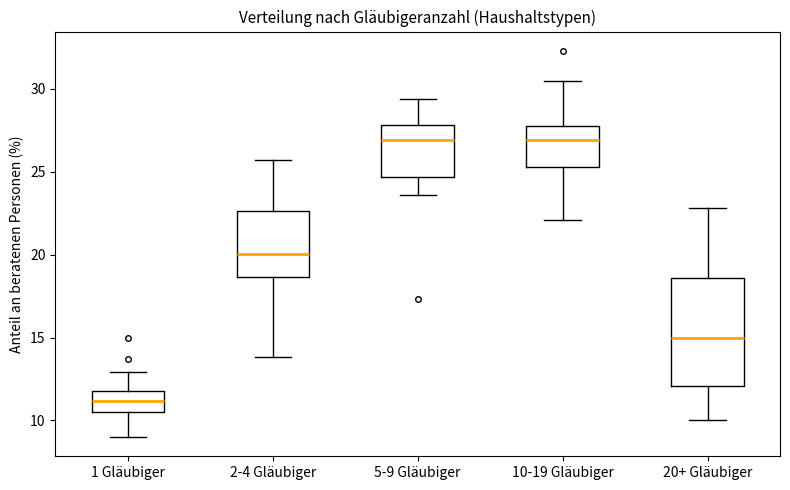

Where does the lower whisker of the box for 20+ Gläubiger end on the y-axis? The values are not printed on the chart, so give them approximately, as read against the axis.

10.0